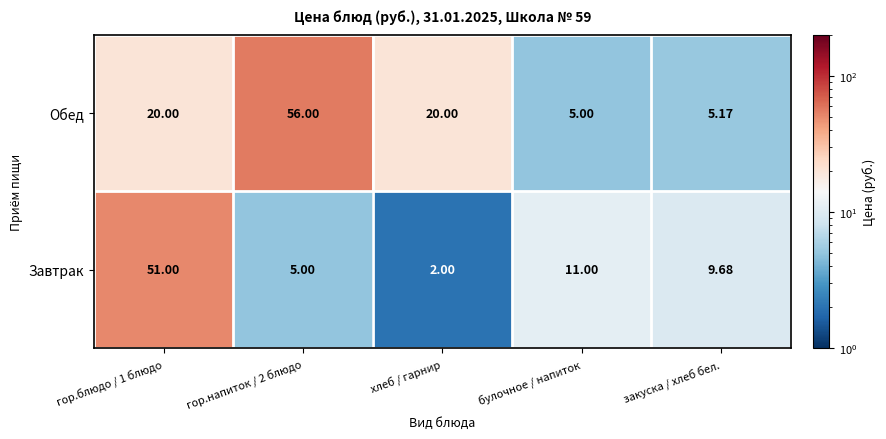

At how many categories does at least one series exceed 16?

3